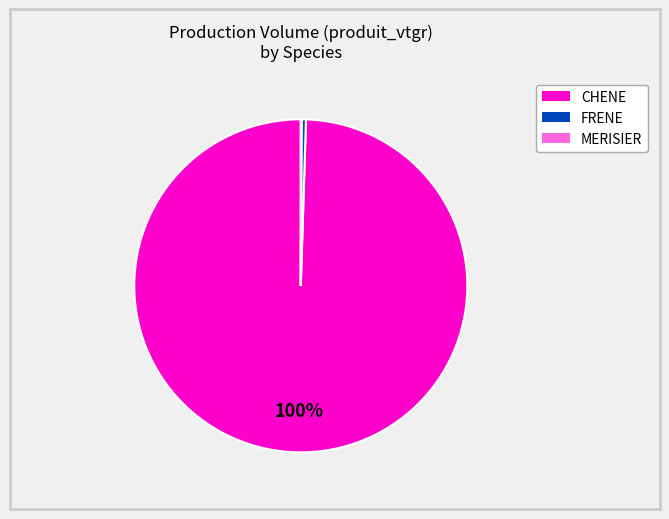

To the nearest percent, what is the average slice percentage?

33%